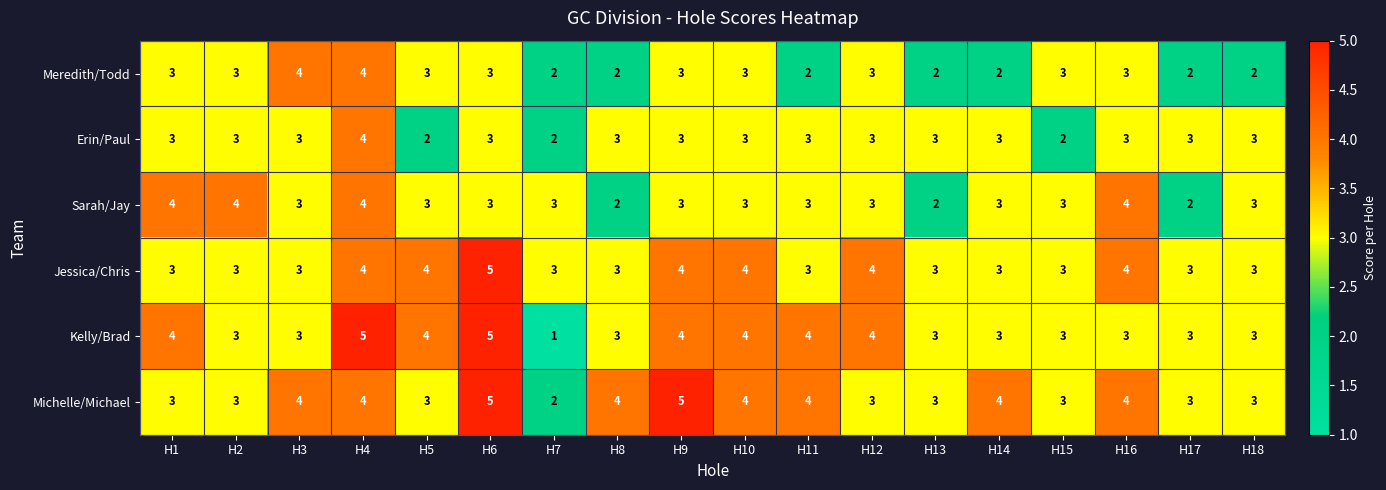

At which label does Michelle/Michael reach its minimum?

H7